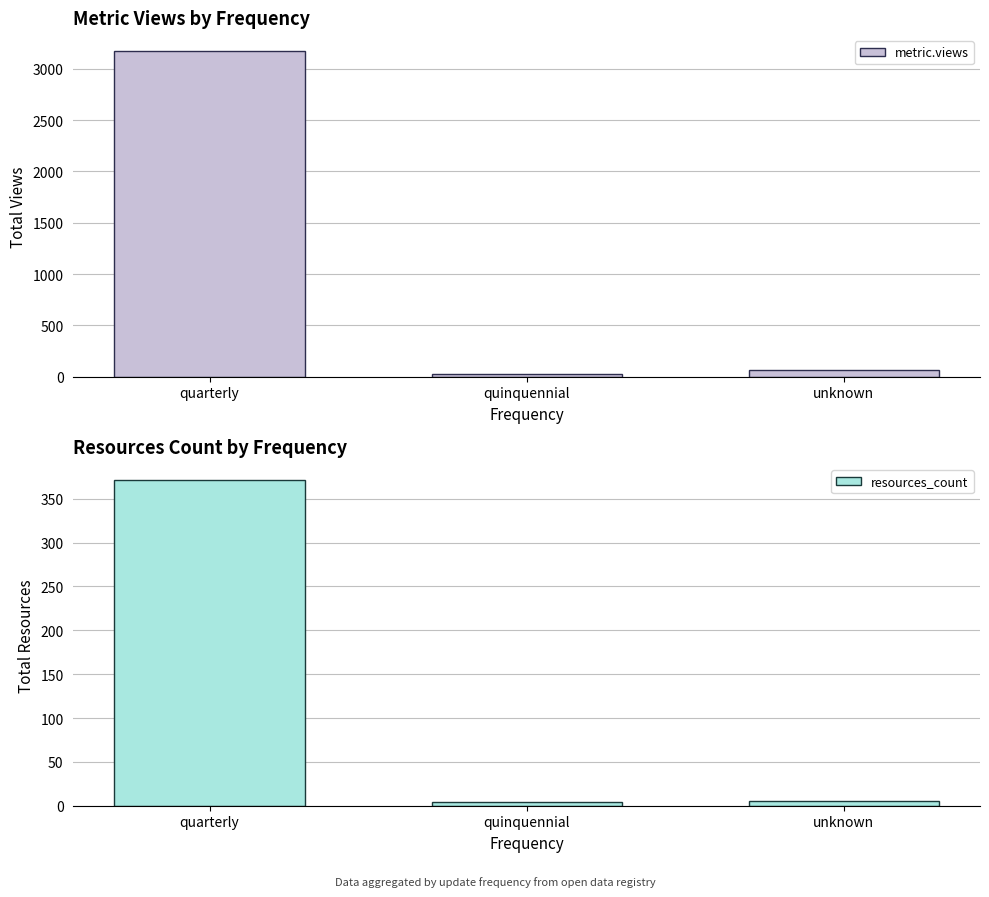

At which label does resources_count reach its peak?

quarterly